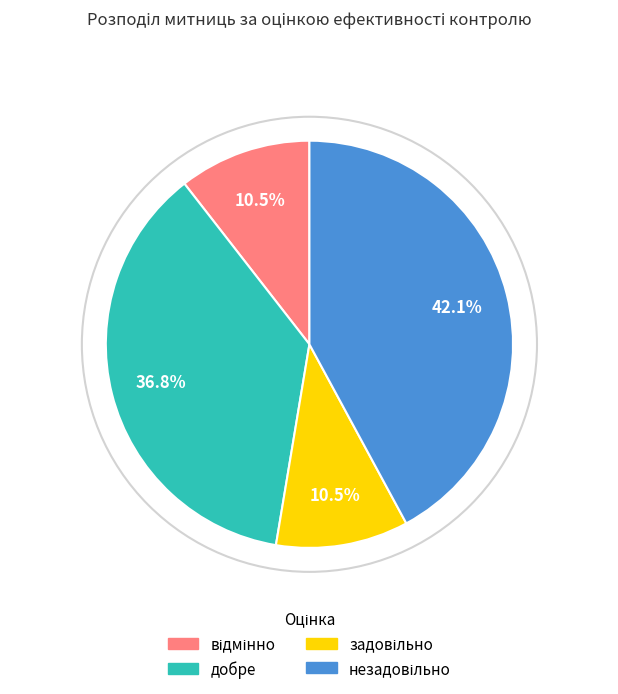

Is there a majority slice in this chart?

No